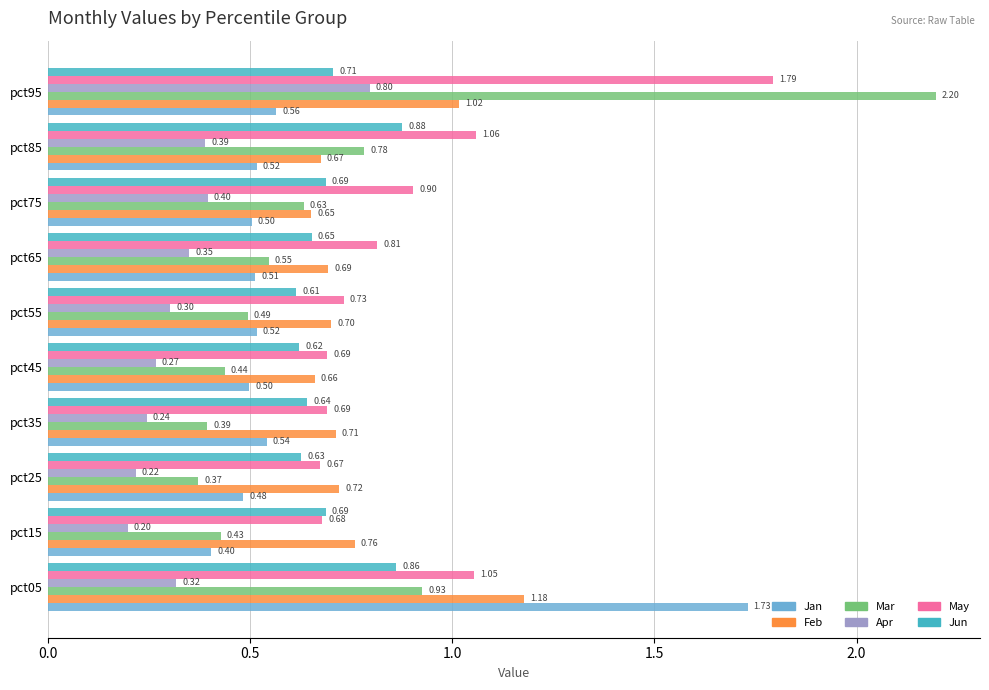

List the series in order of their peak value, lowest first.

Apr, Jun, Feb, Jan, May, Mar